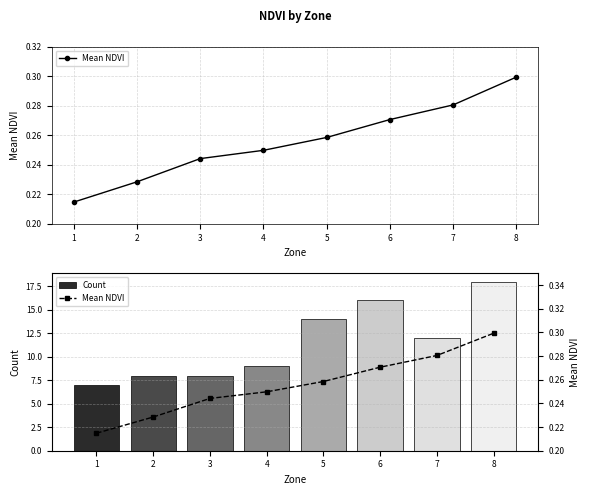

The Count series shows 4.4 at 7. True or false?

False